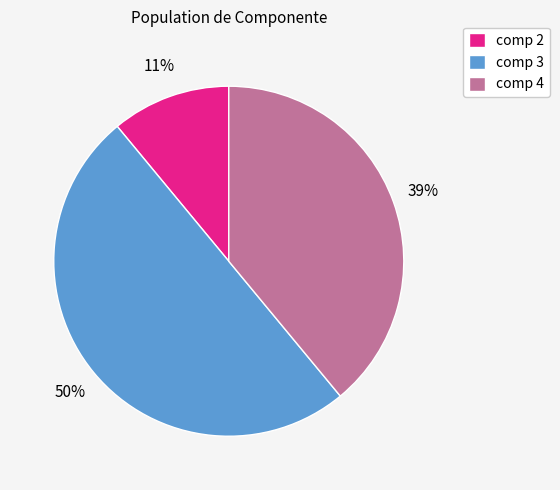

The comp 4 slice represents 30% of the pie. True or false?

False